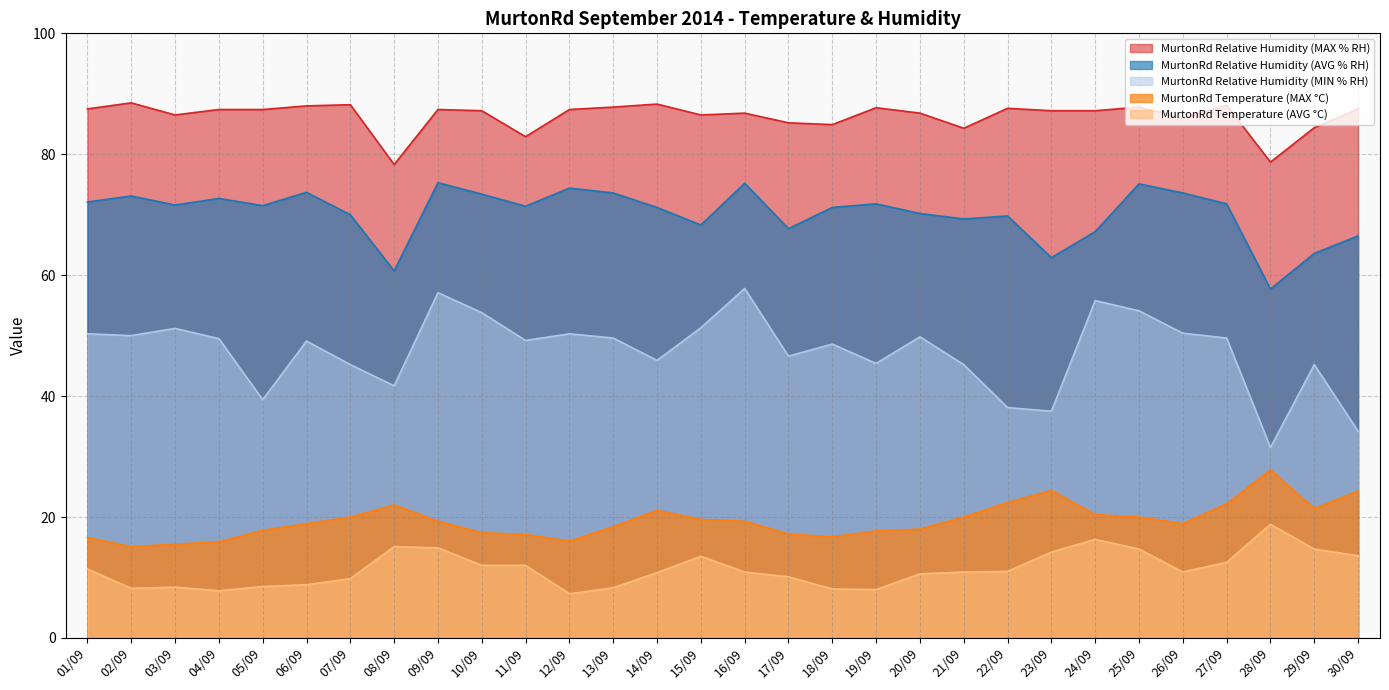

True or false: MurtonRd Relative Humidity (MAX % RH) and MurtonRd Relative Humidity (MIN % RH) intersect in this chart.

False